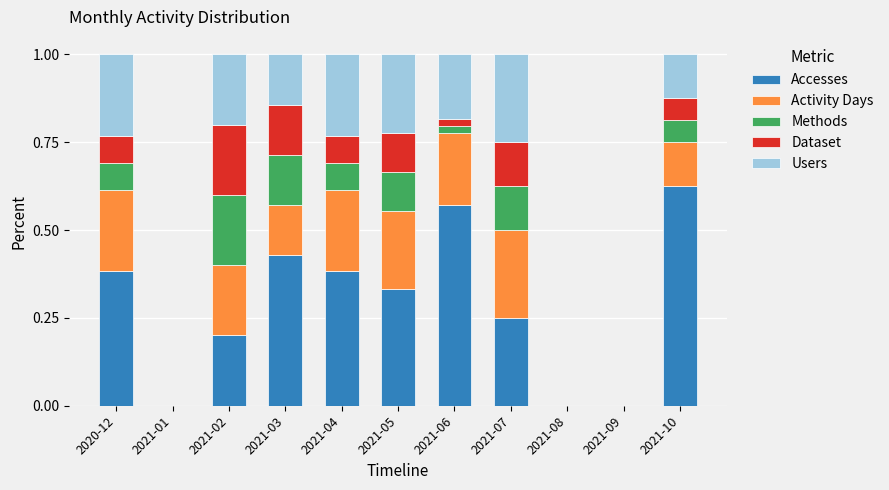

What is the total value across all series at 2021-05?

1.0